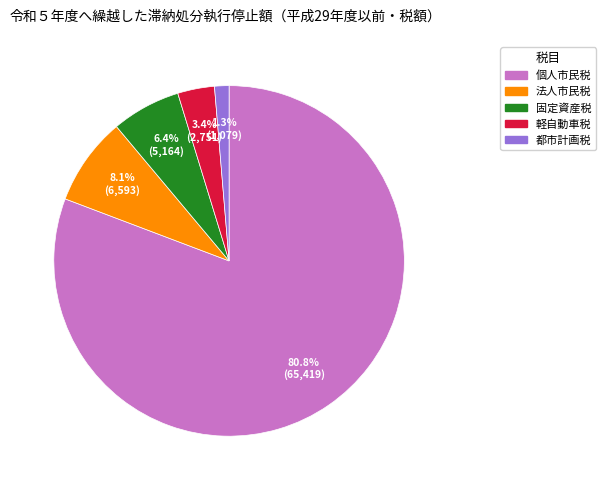

The 個人市民税 slice represents 81% of the pie. True or false?

True